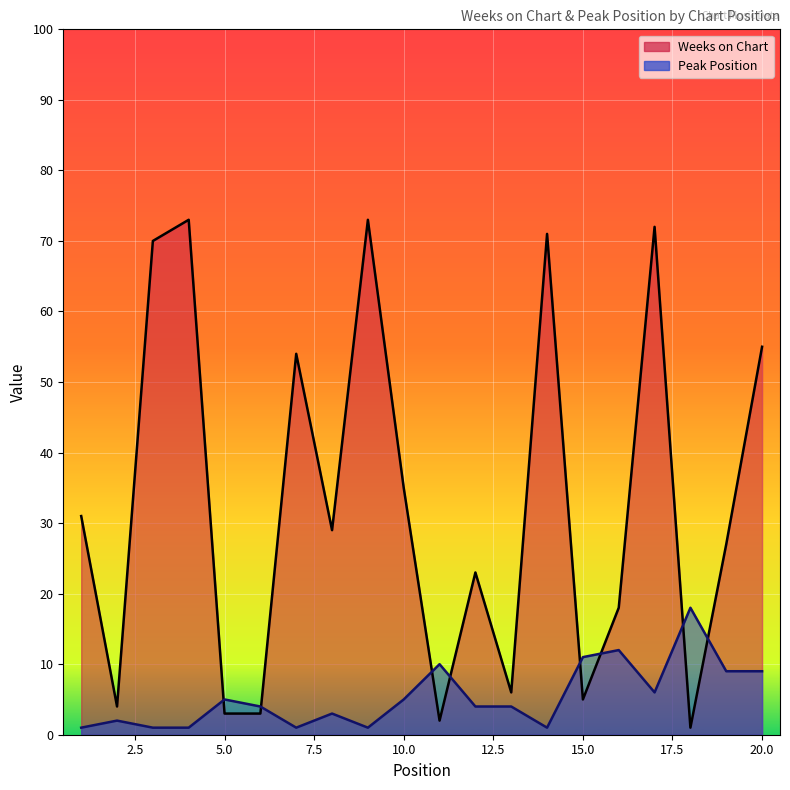

At how many categories does at least one series exceed 34?

8